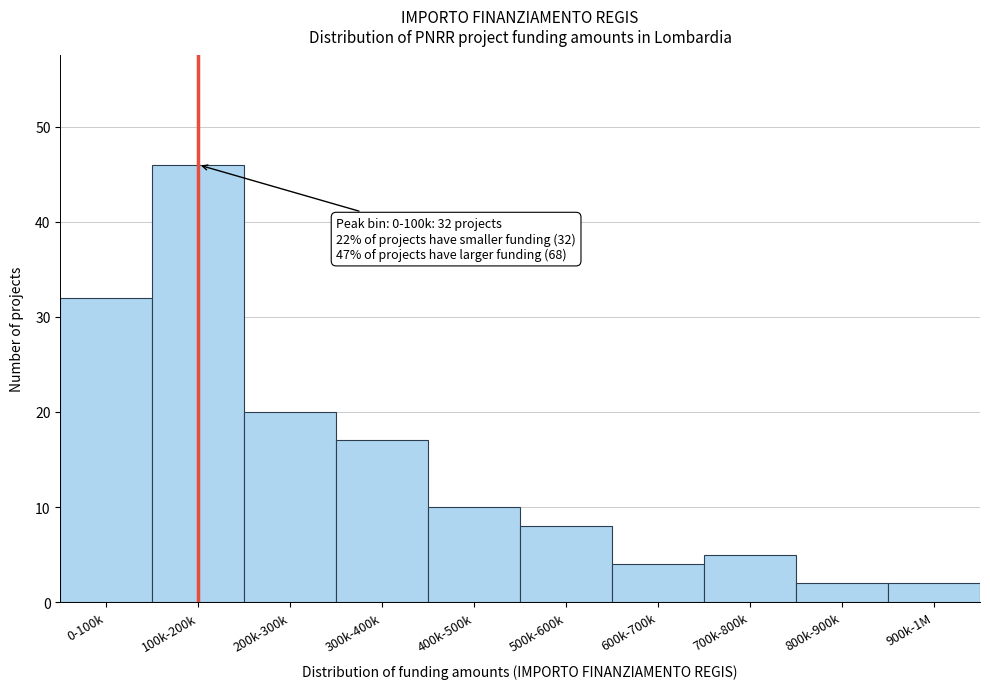

Reading right to left, list all the values displayed in this chart.

2	2	5	4	8	10	17	20	46	32